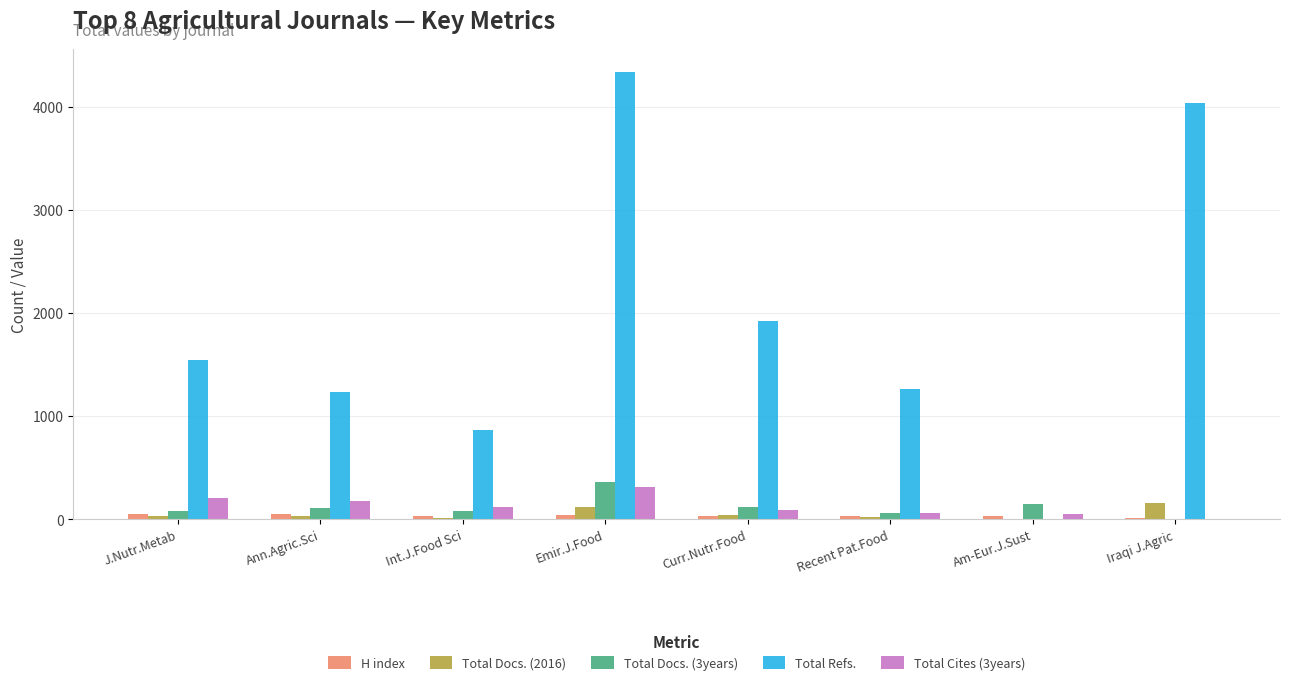

The value of Total Refs. at J.Nutr.Metab is 1549. True or false?

True